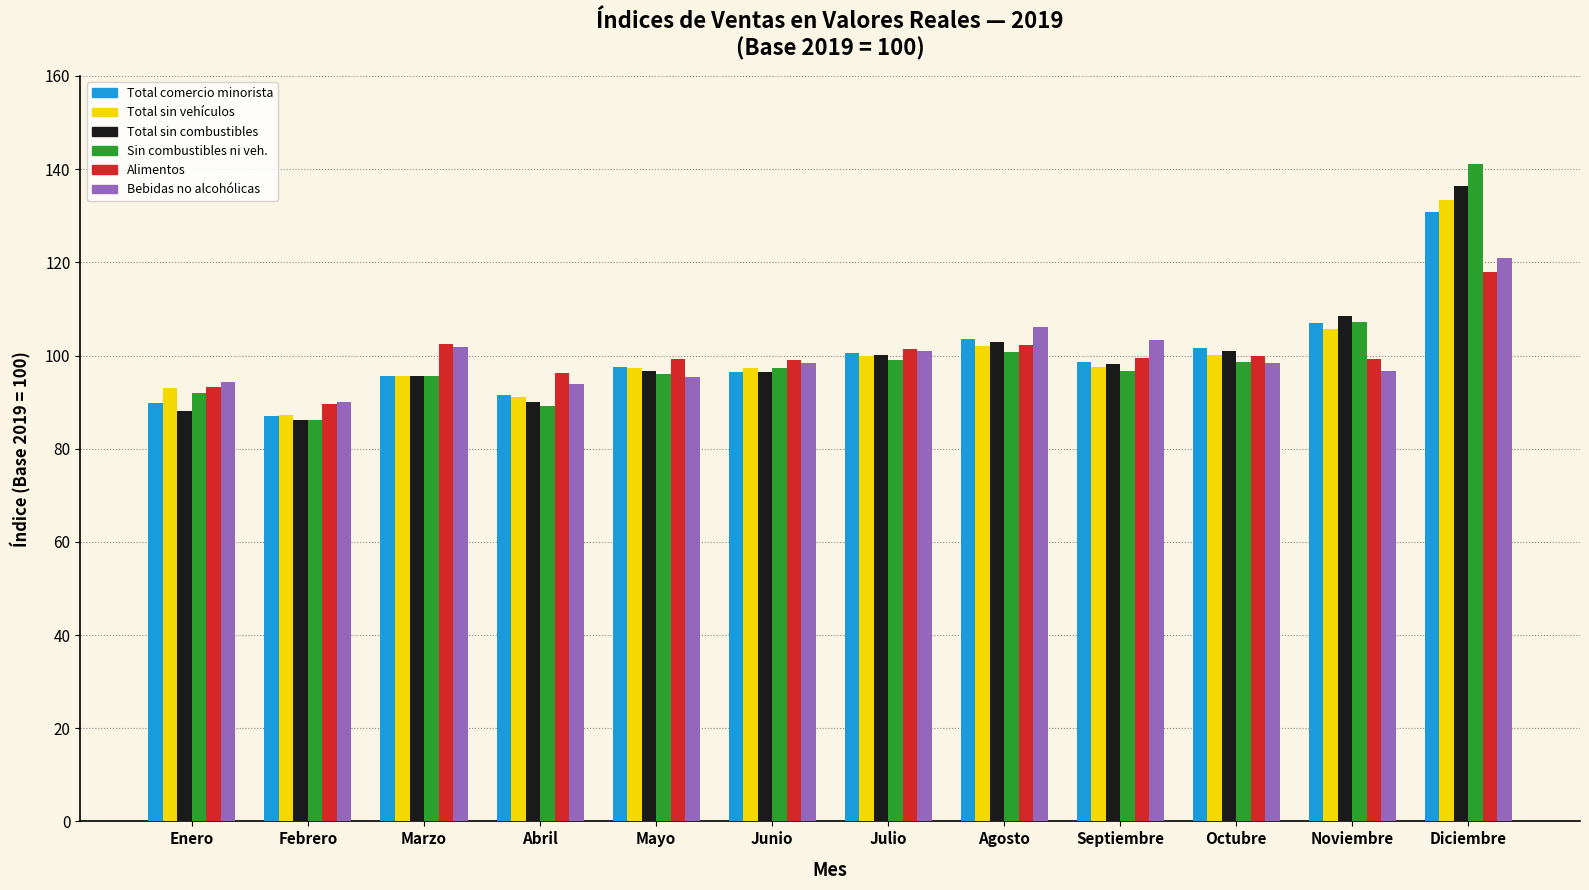

What is the sum of all Total sin vehículos values?

1200.0